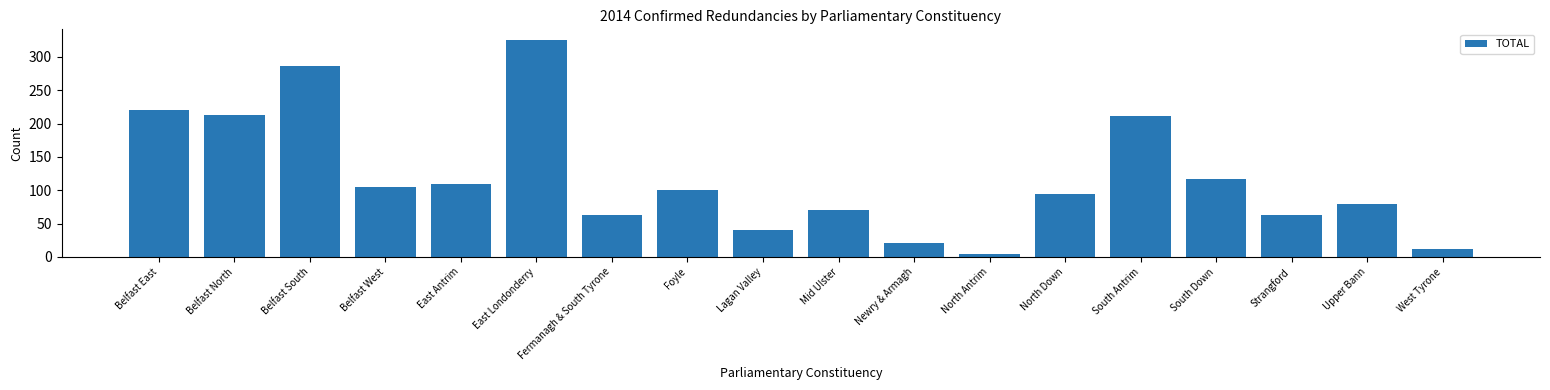

What position from the left is West Tyrone?

18